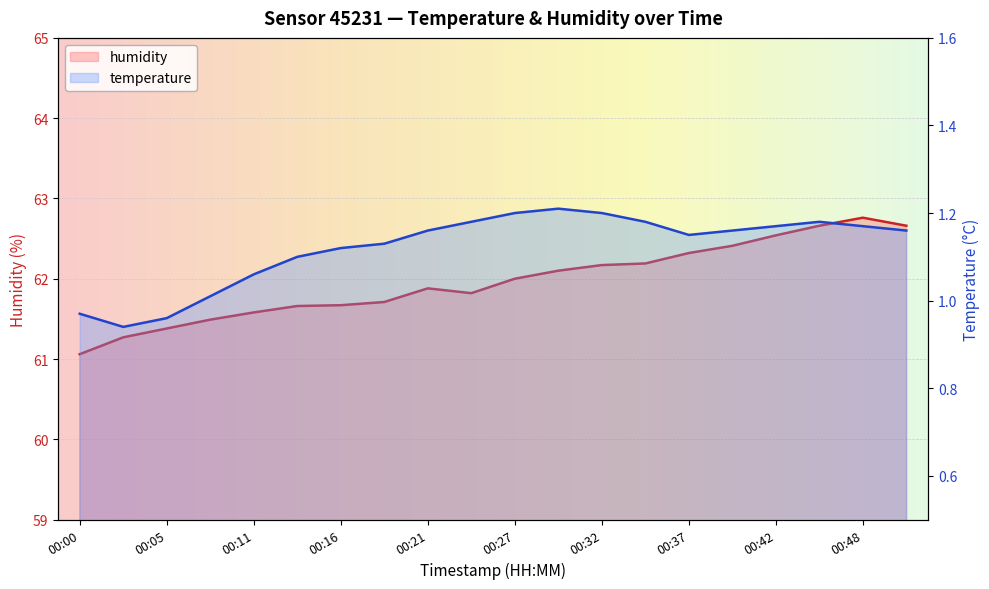

What is the smallest value displayed?

0.9